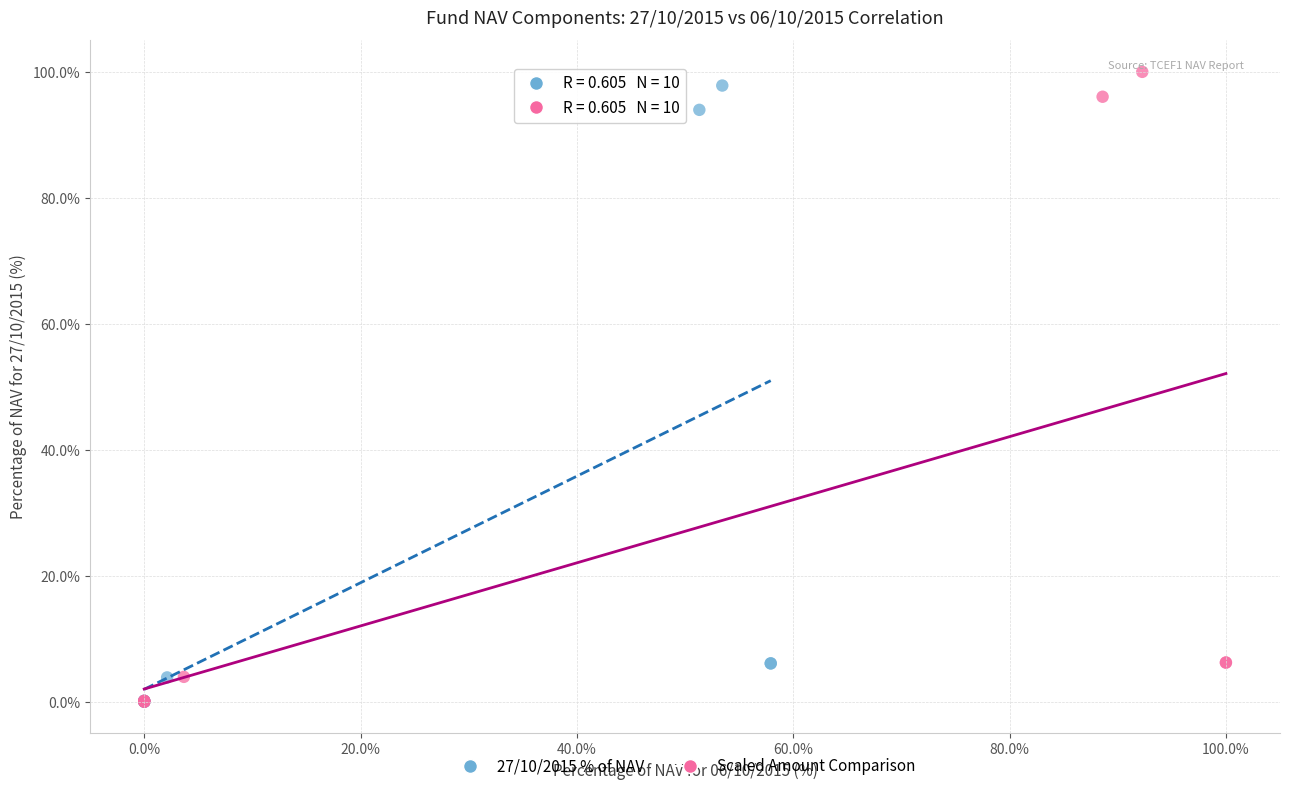

Which series has the widest spread of Y values?

Scaled Amount Comparison